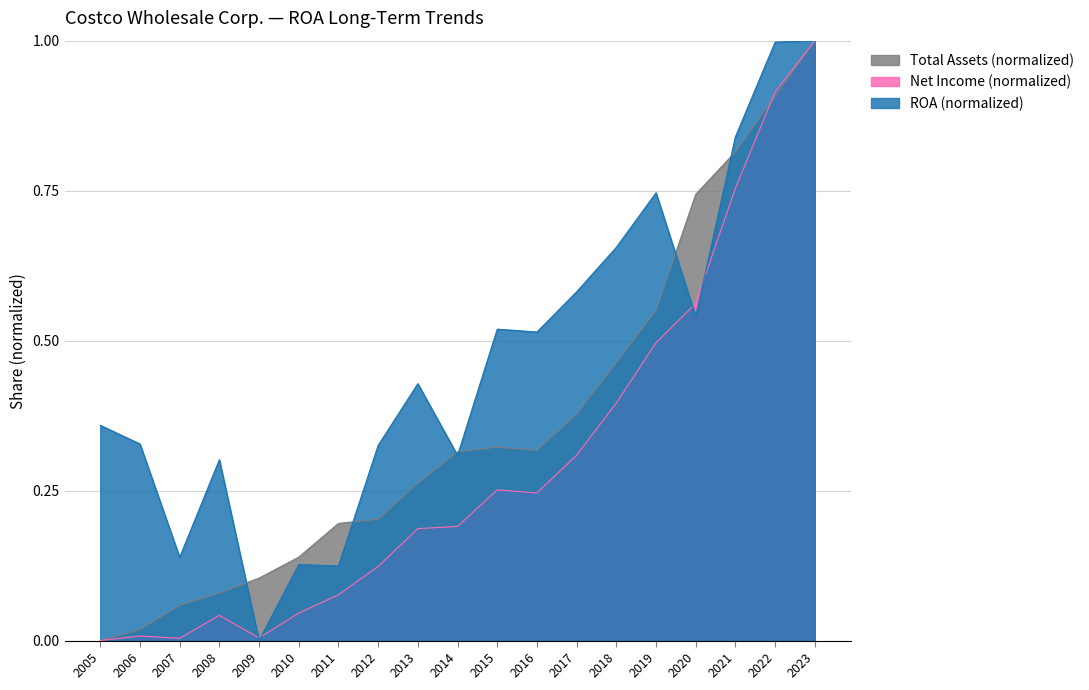

What is the difference between the maximum and minimum values in the Net Income (B) series?

1.0